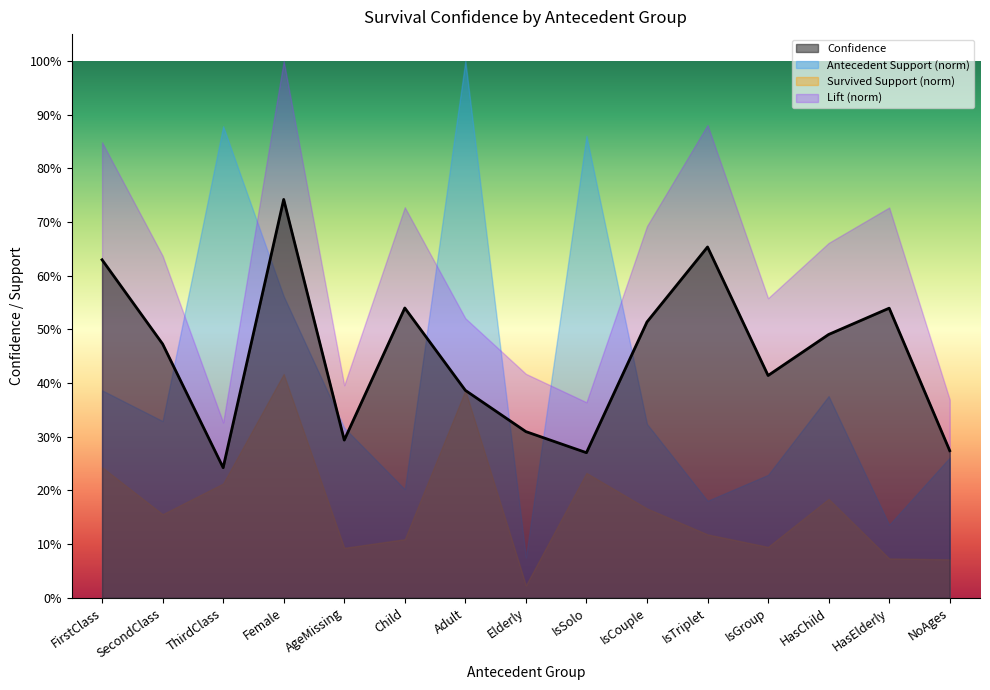

The chart shows a value of 0.5 at IsCouple. True or false?

True